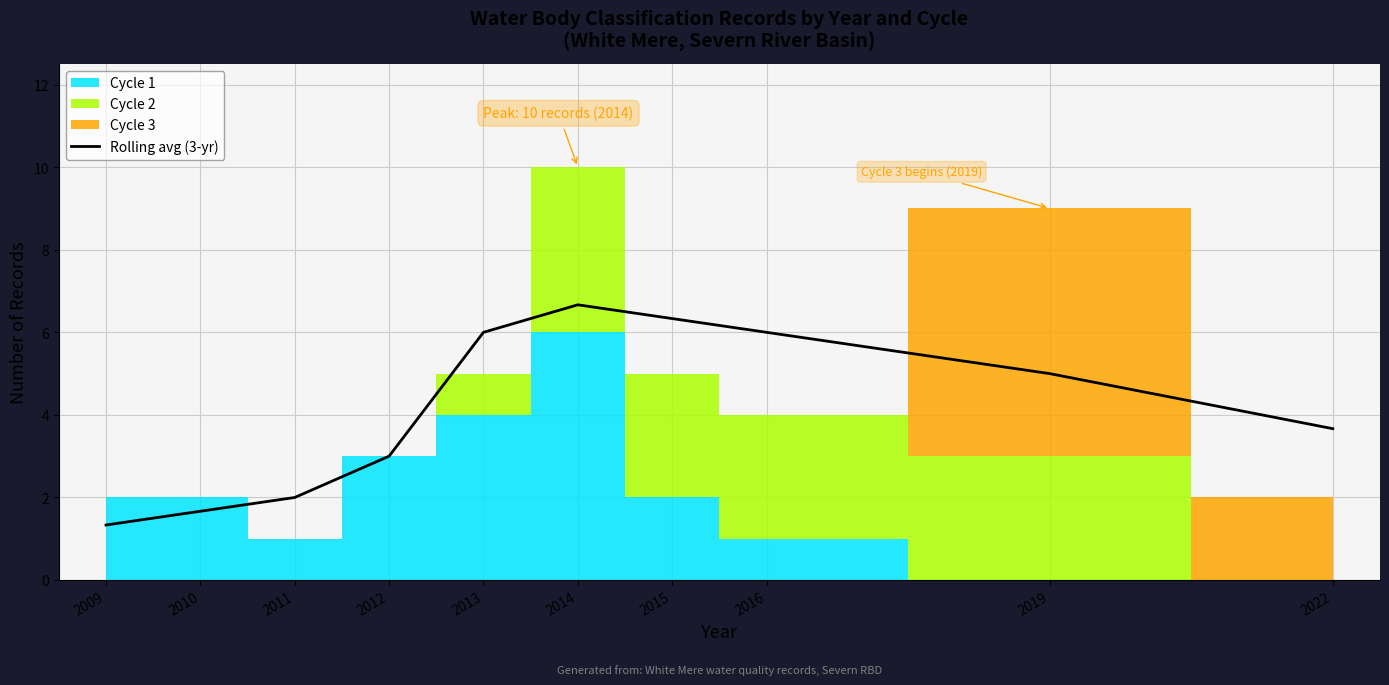

Reading left to right, extract all data points from this chart.

2009=1.3	2010=1.7	2011=2.0	2012=3.0	2013=6.0	2014=6.7	2015=6.3	2016=6.0	2019=5.0	2022=3.7